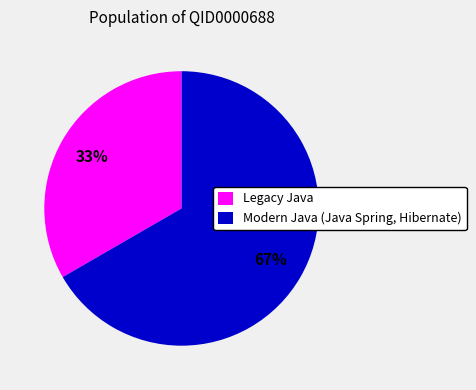

To the nearest percent, what percentage of the pie is Modern Java (Java Spring, Hibernate)?

67%